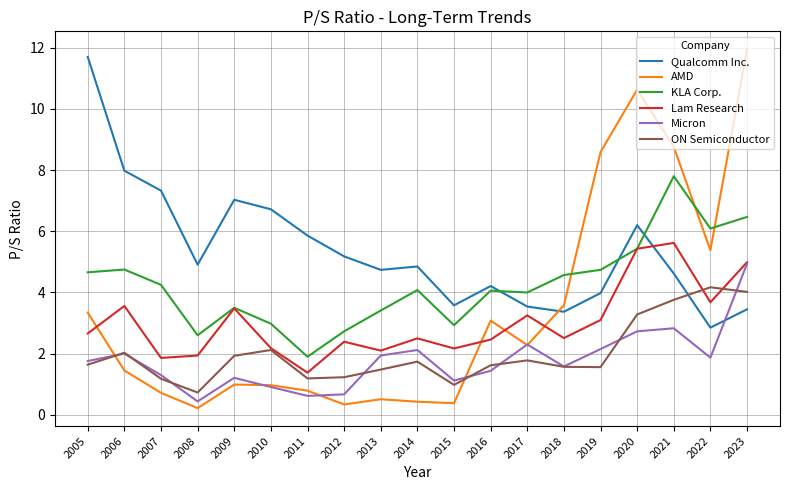

True or false: Lam Research and AMD intersect in this chart.

True